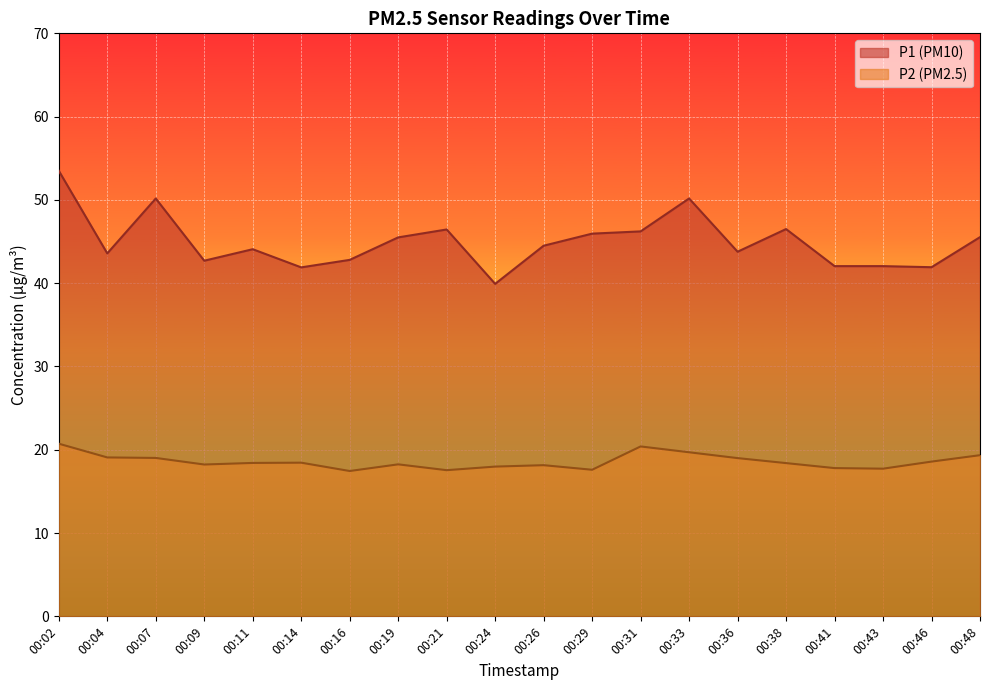

Which has a higher value, 00:24 or 00:48?

00:48